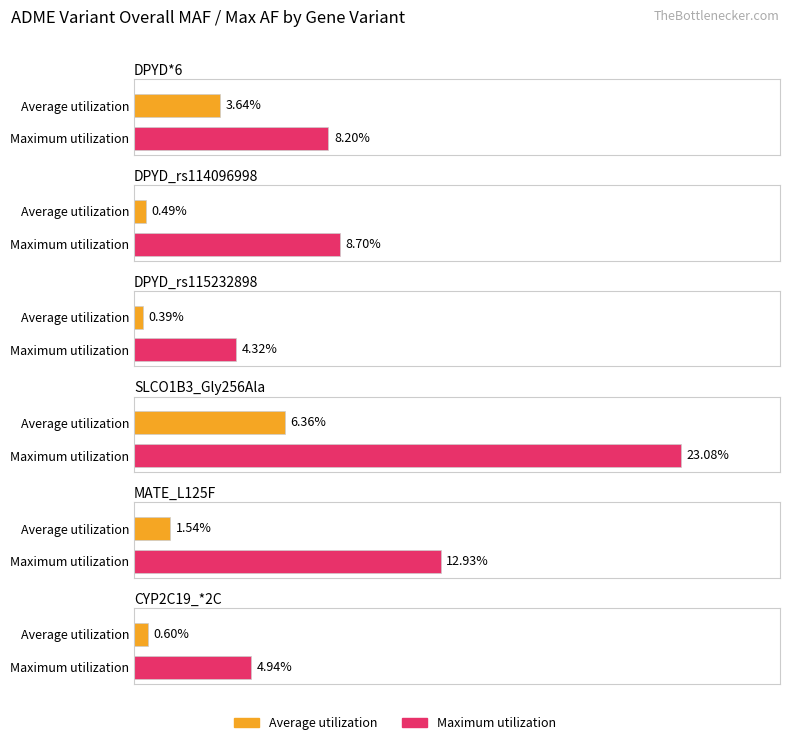

How many series are shown in this chart?

2